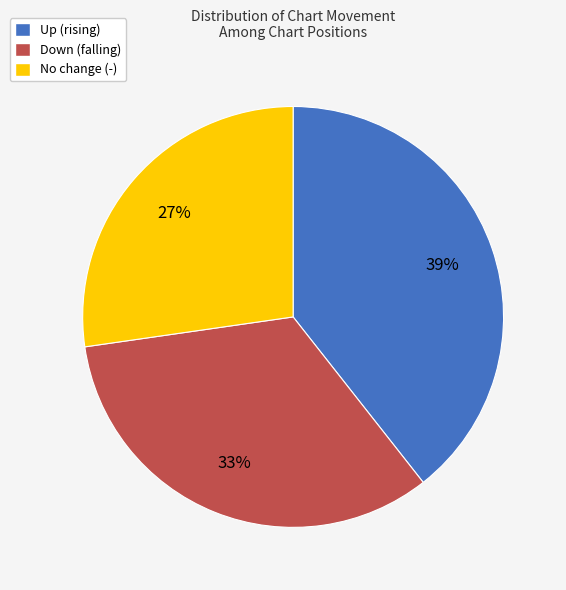

To the nearest percent, what is the difference between the Up (rising) and No change (-) slice percentages?

12%